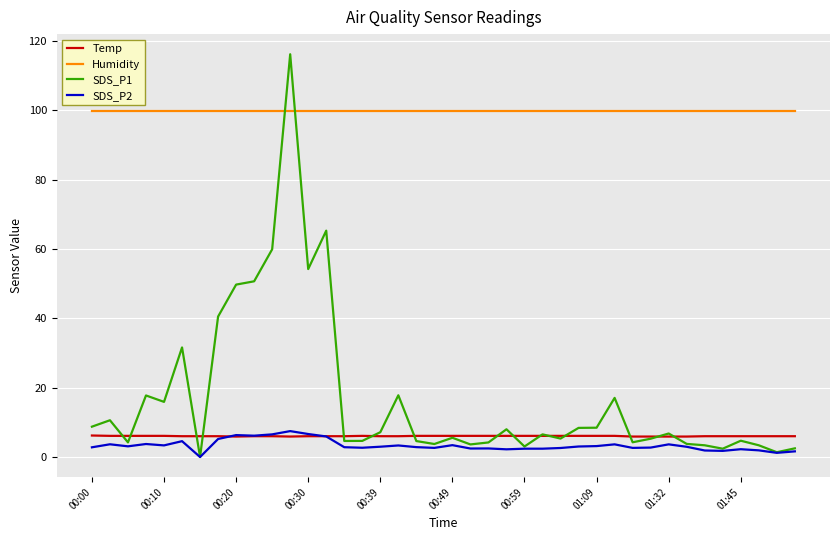

What is the difference between the second highest and second lowest values in the Temp series?

0.2